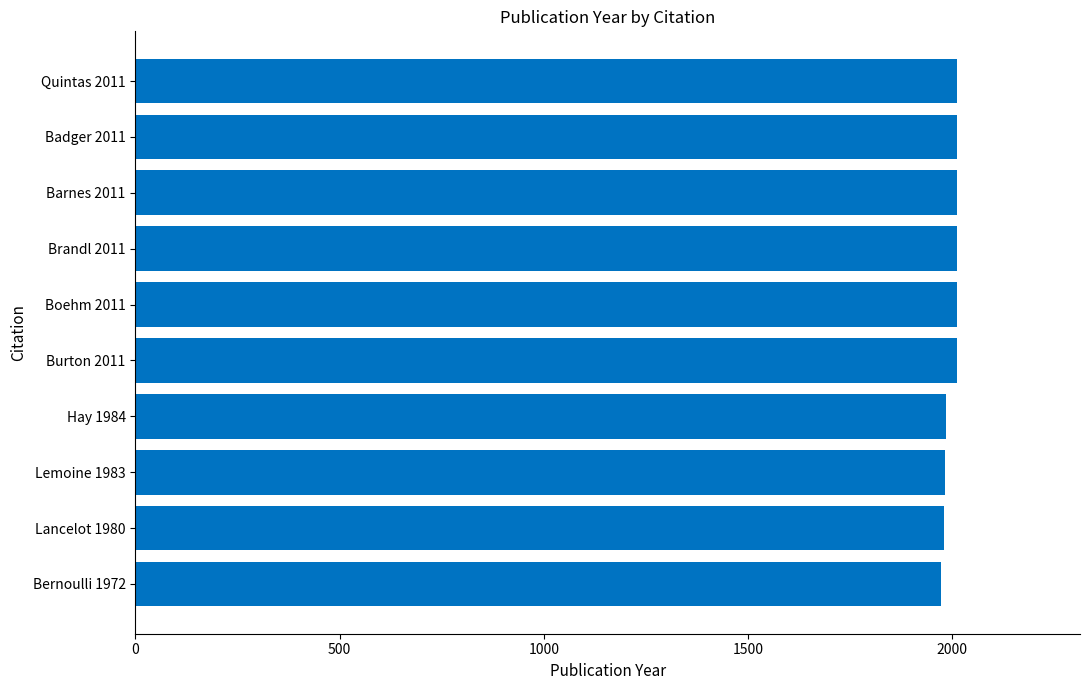

The value at Bernoulli 1972 is 2695. True or false?

False